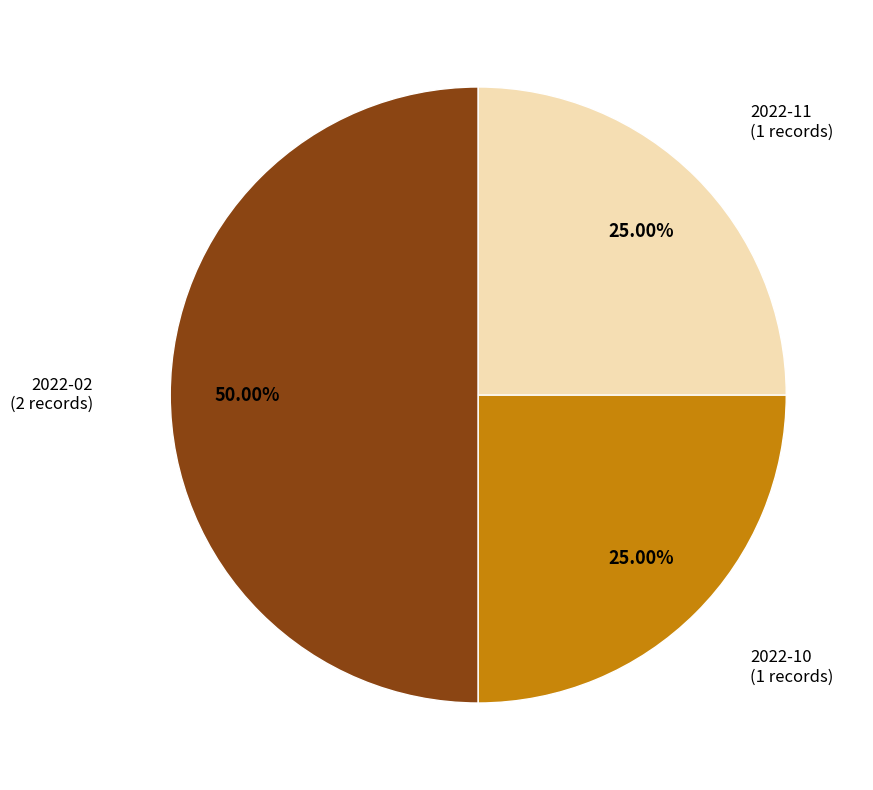

Approximately how many times larger is the value at 2022-10 compared to 2022-11?

1.0